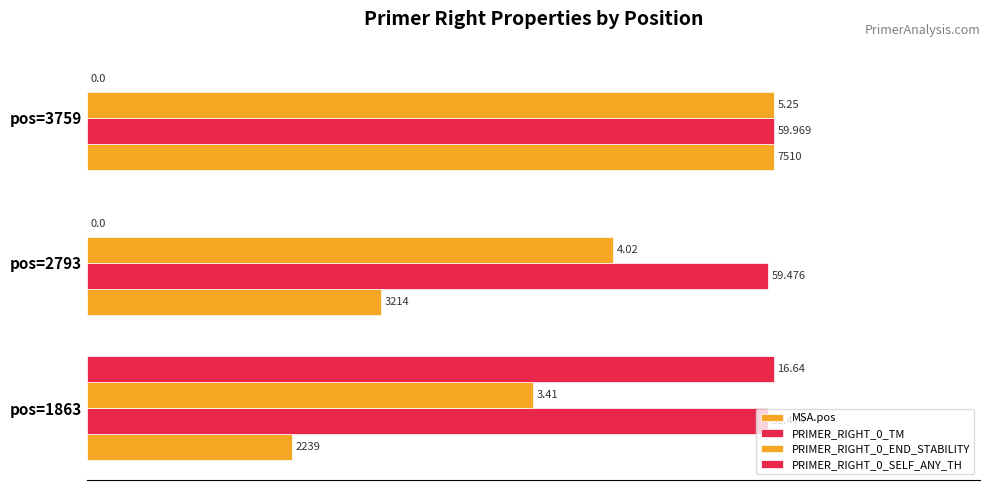

How many bars are there in total?

12